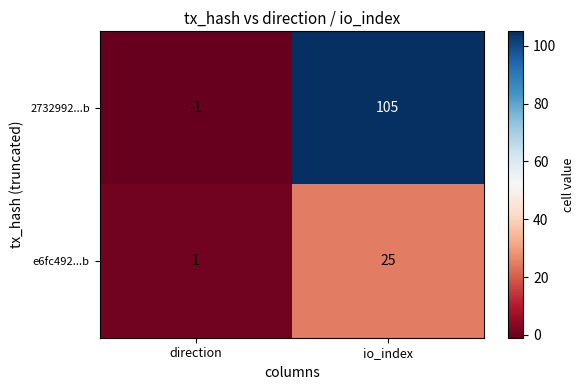

What is the difference between the e6fc492...b values at direction and io_index?

24